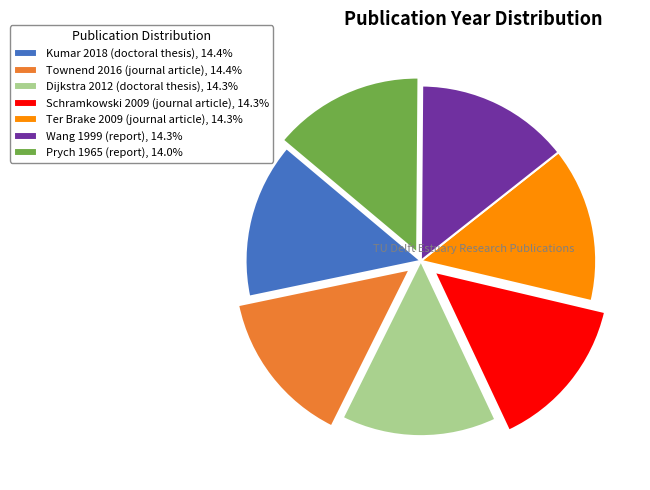

Does Townend 2016 (journal article), 14.4% account for over 50% of the chart?

No